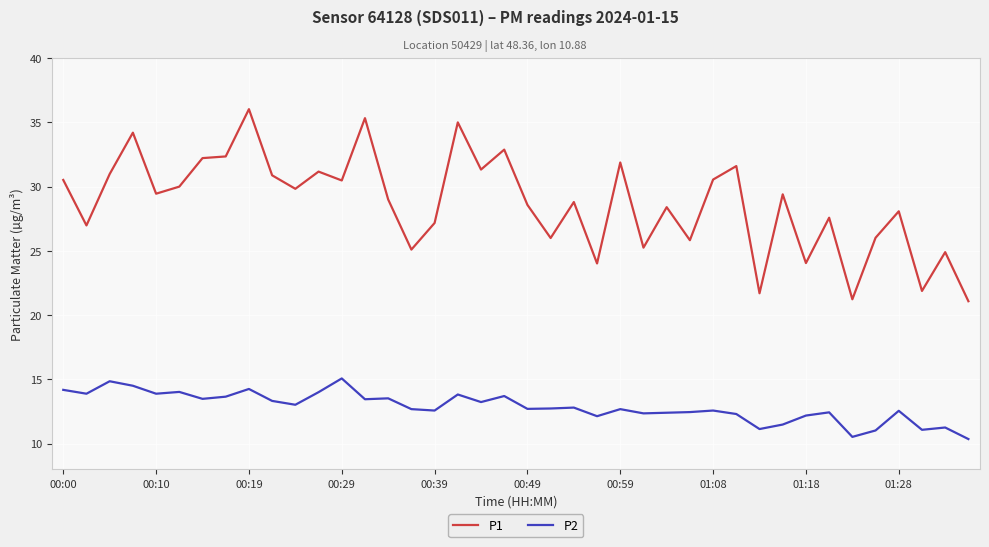

Does the chart have visible grid lines?

Yes